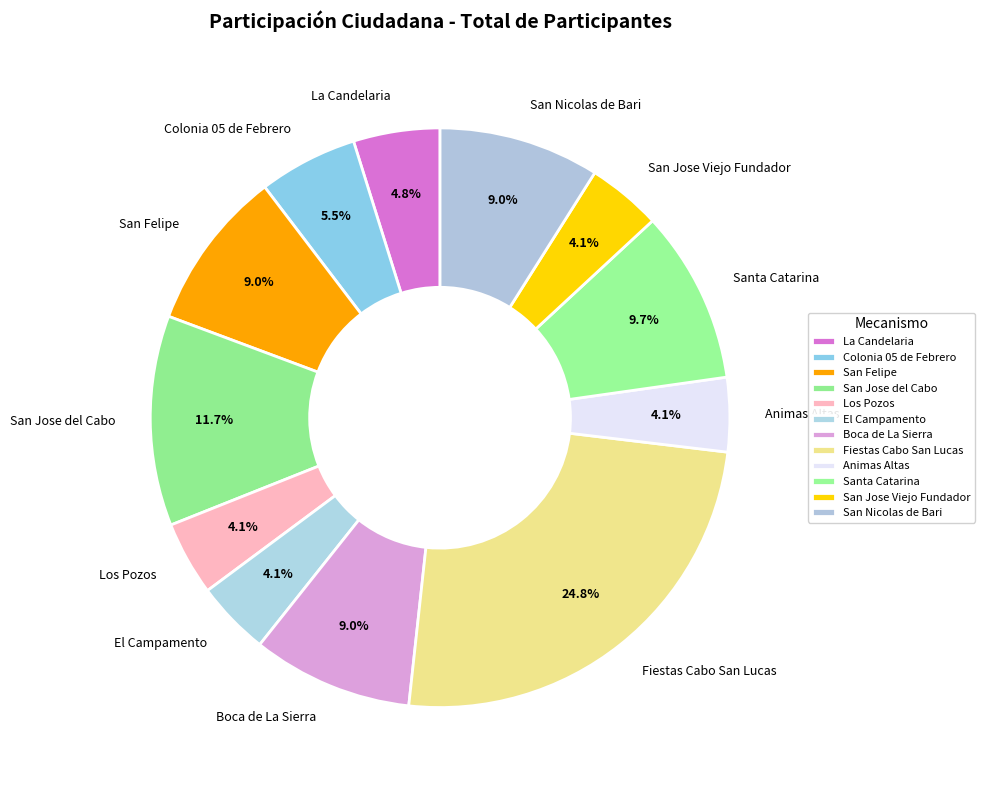

What percentage is NOT represented by San Felipe?

91.0%